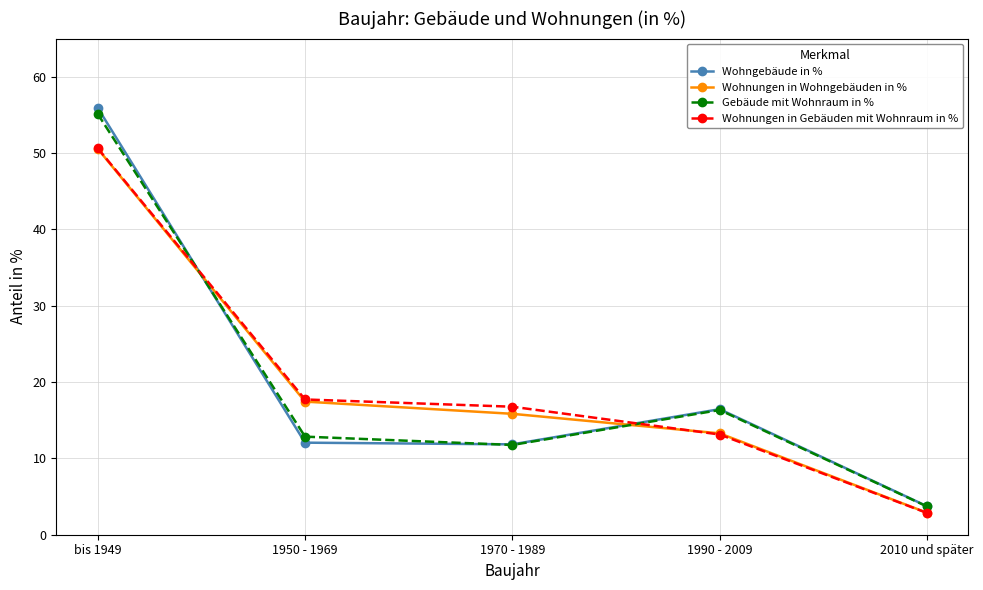

What is the value of the Wohngebäude in % point at the 2nd from the left?

12.1